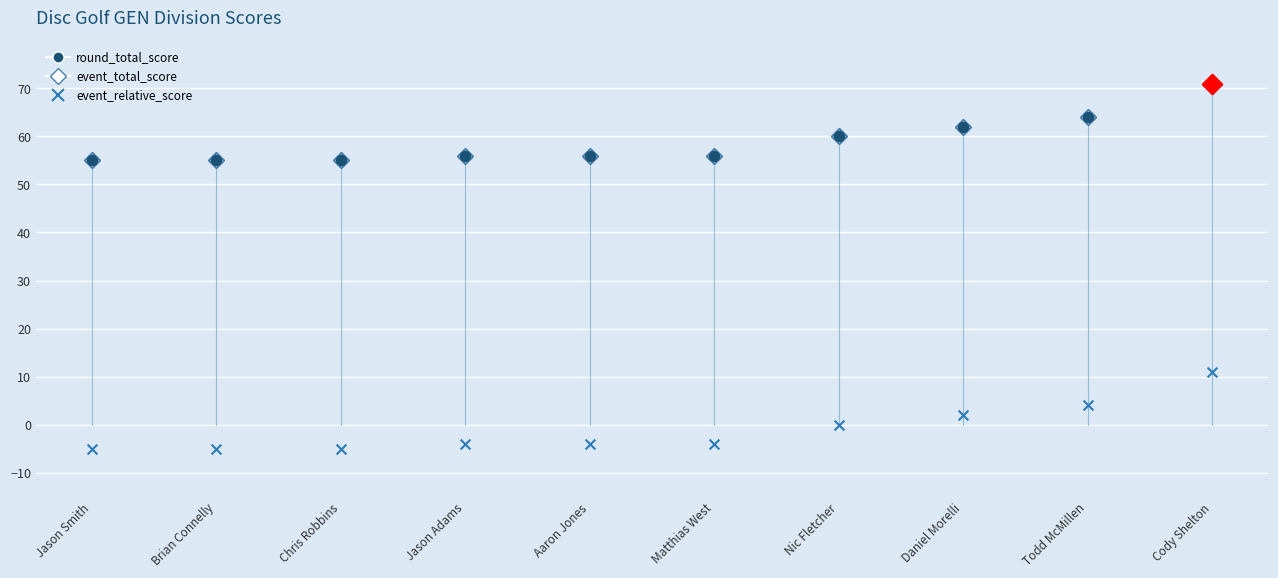

Is the value of event_relative_score at Aaron Jones greater than the value of event_total_score at Jason Adams?

No